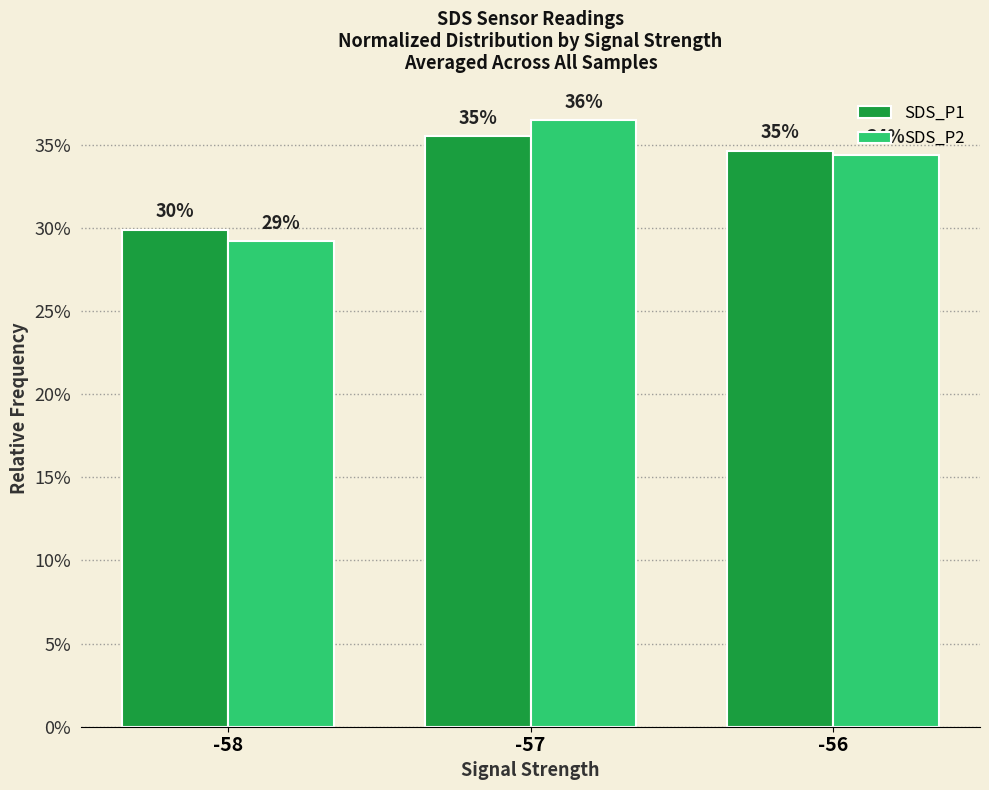

Does the chart contain any negative values?

No